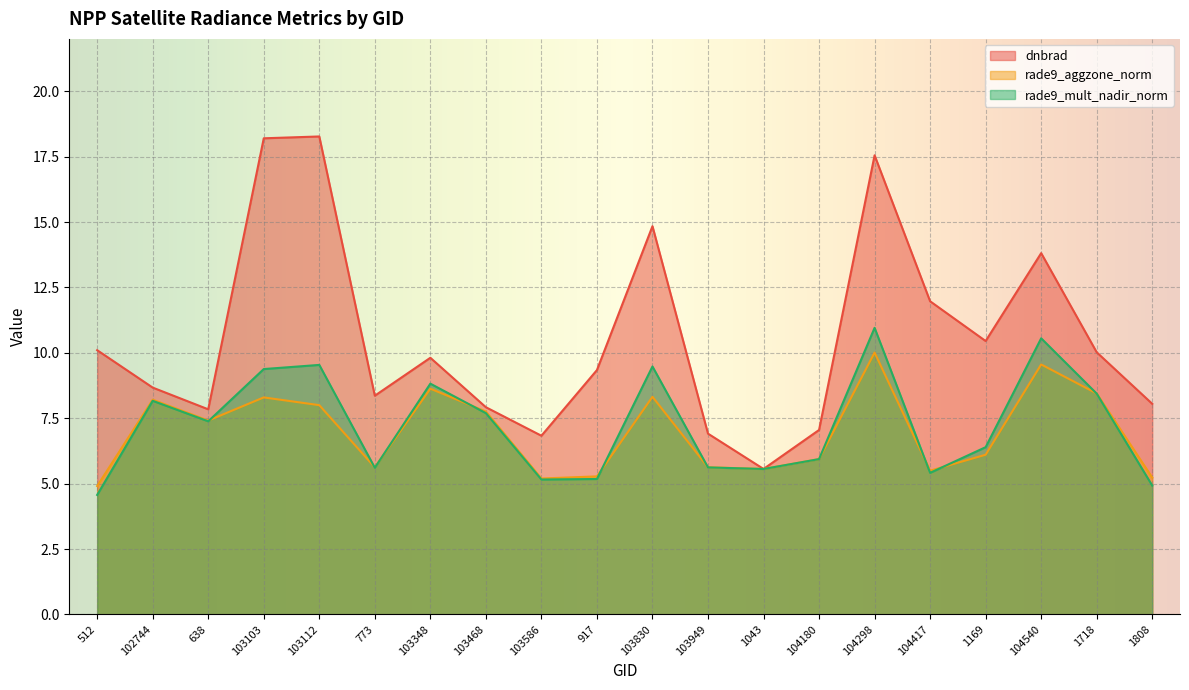

At which category does dnbrad reach its first local valley?

638